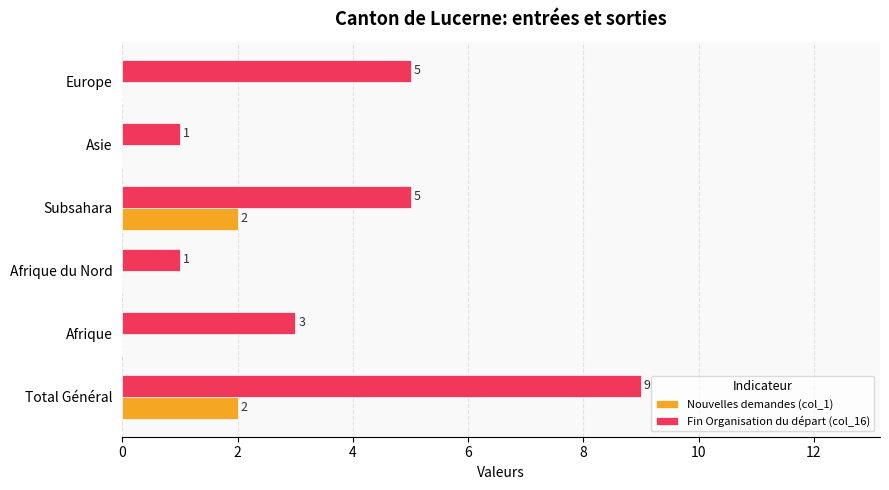

Count the number of data series in this chart.

2